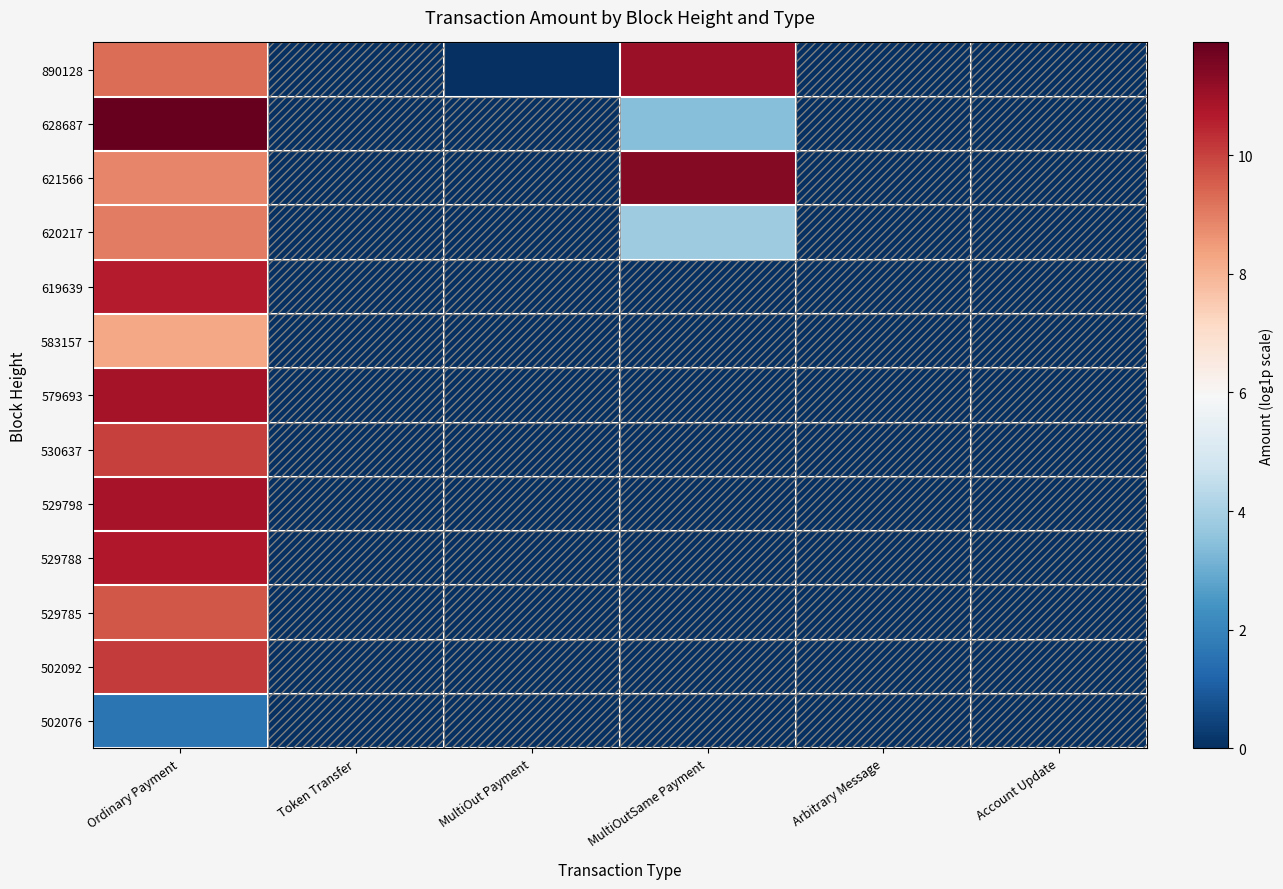

At which category is the sum across all series the highest?

Ordinary Payment